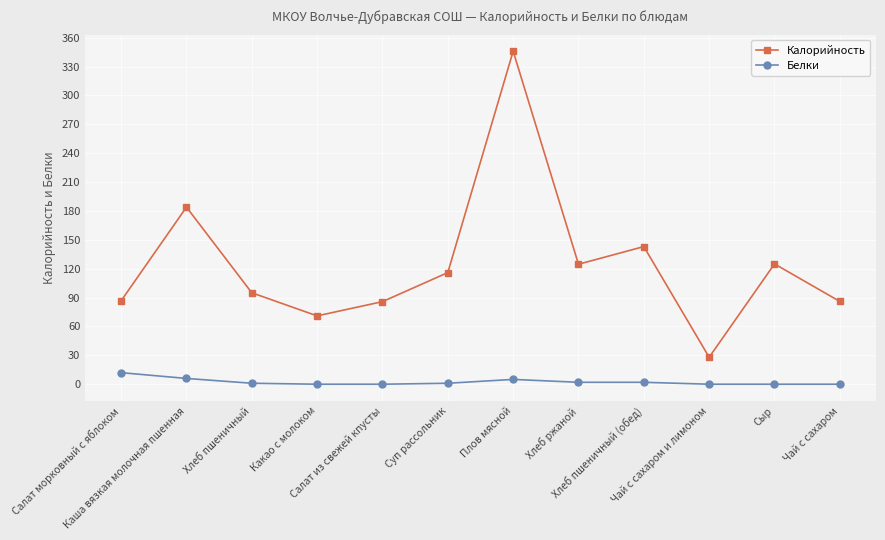

True or false: Калорийность has more than 2 interior local peaks.

True